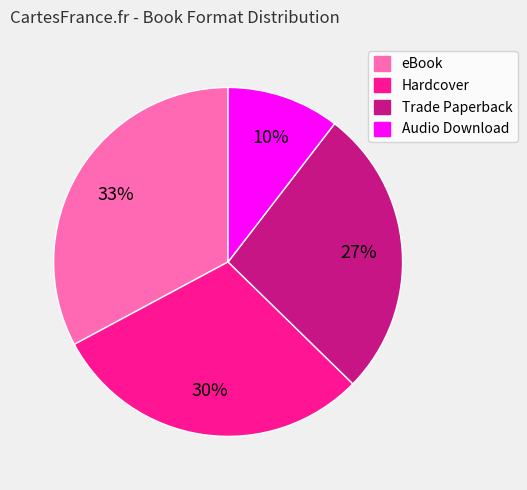

Does any single category account for the majority?

No